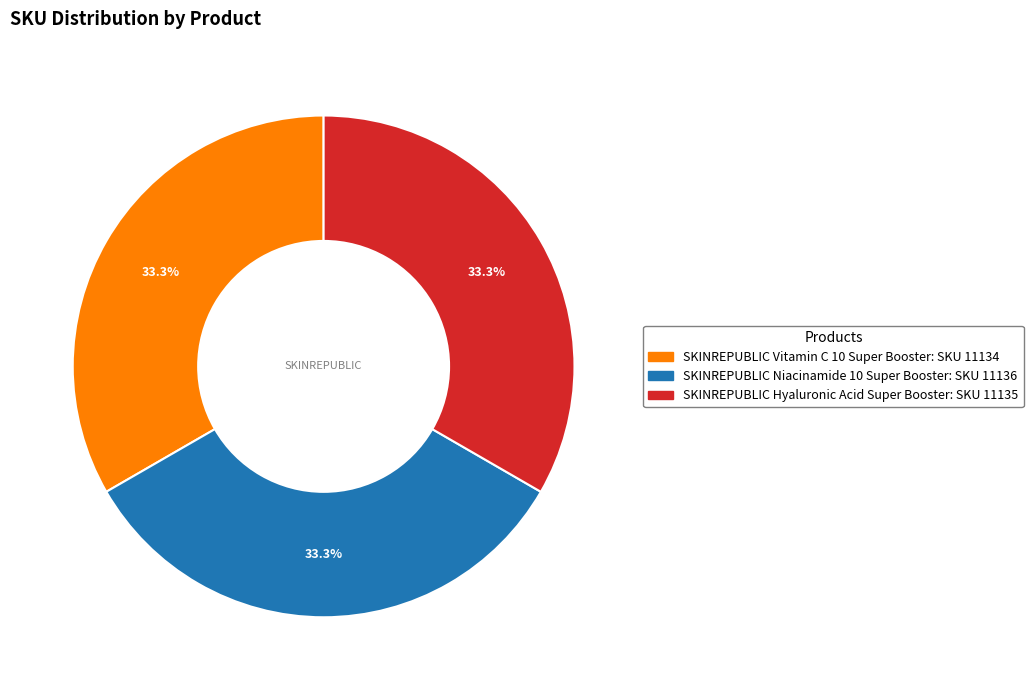

To the nearest percent, what portion does SKINREPUBLIC Vitamin C 10 Super Booster represent?

33%